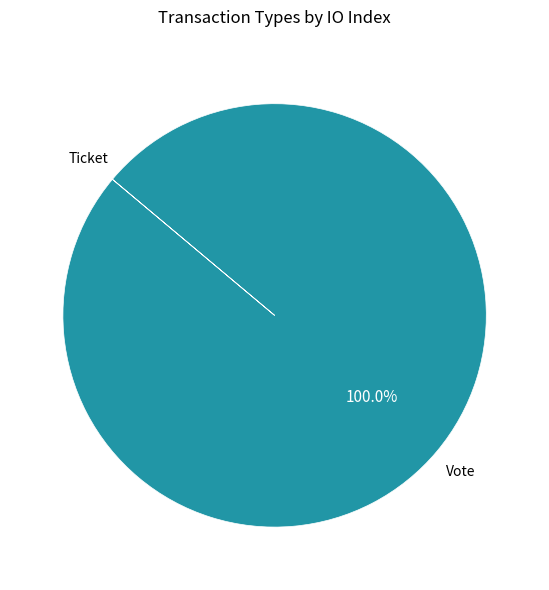

Is there a majority slice in this chart?

Yes